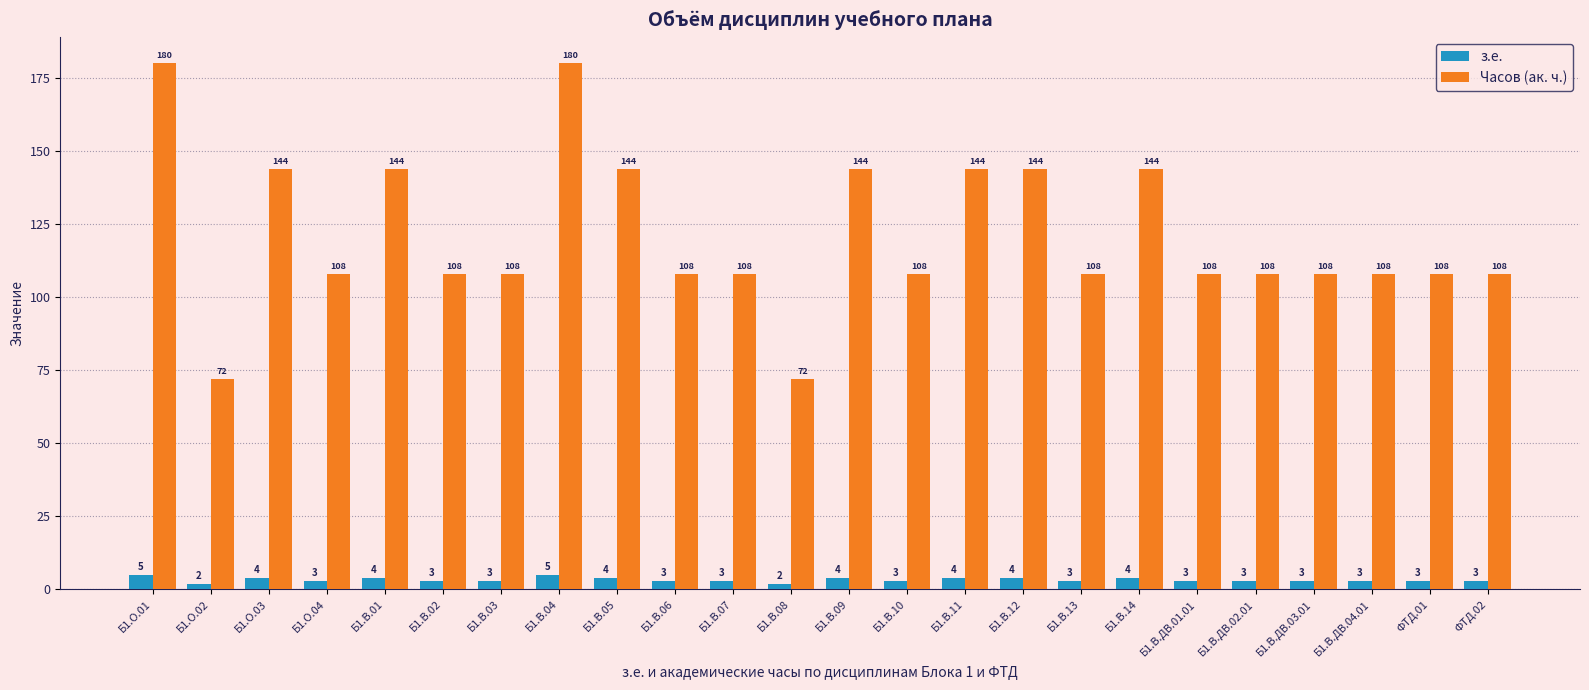

Reading left to right, list all the values displayed in this chart.

з.е.: Б1.О.01=5	Б1.О.02=2	Б1.О.03=4	Б1.О.04=3	Б1.В.01=4	Б1.В.02=3	Б1.В.03=3	Б1.В.04=5	Б1.В.05=4	Б1.В.06=3	Б1.В.07=3	Б1.В.08=2	Б1.В.09=4	Б1.В.10=3	Б1.В.11=4	Б1.В.12=4	Б1.В.13=3	Б1.В.14=4	Б1.В.ДВ.01.01=3	Б1.В.ДВ.02.01=3	Б1.В.ДВ.03.01=3	Б1.В.ДВ.04.01=3	ФТД.01=3	ФТД.02=3
Часов (ак. ч.): Б1.О.01=180	Б1.О.02=72	Б1.О.03=144	Б1.О.04=108	Б1.В.01=144	Б1.В.02=108	Б1.В.03=108	Б1.В.04=180	Б1.В.05=144	Б1.В.06=108	Б1.В.07=108	Б1.В.08=72	Б1.В.09=144	Б1.В.10=108	Б1.В.11=144	Б1.В.12=144	Б1.В.13=108	Б1.В.14=144	Б1.В.ДВ.01.01=108	Б1.В.ДВ.02.01=108	Б1.В.ДВ.03.01=108	Б1.В.ДВ.04.01=108	ФТД.01=108	ФТД.02=108